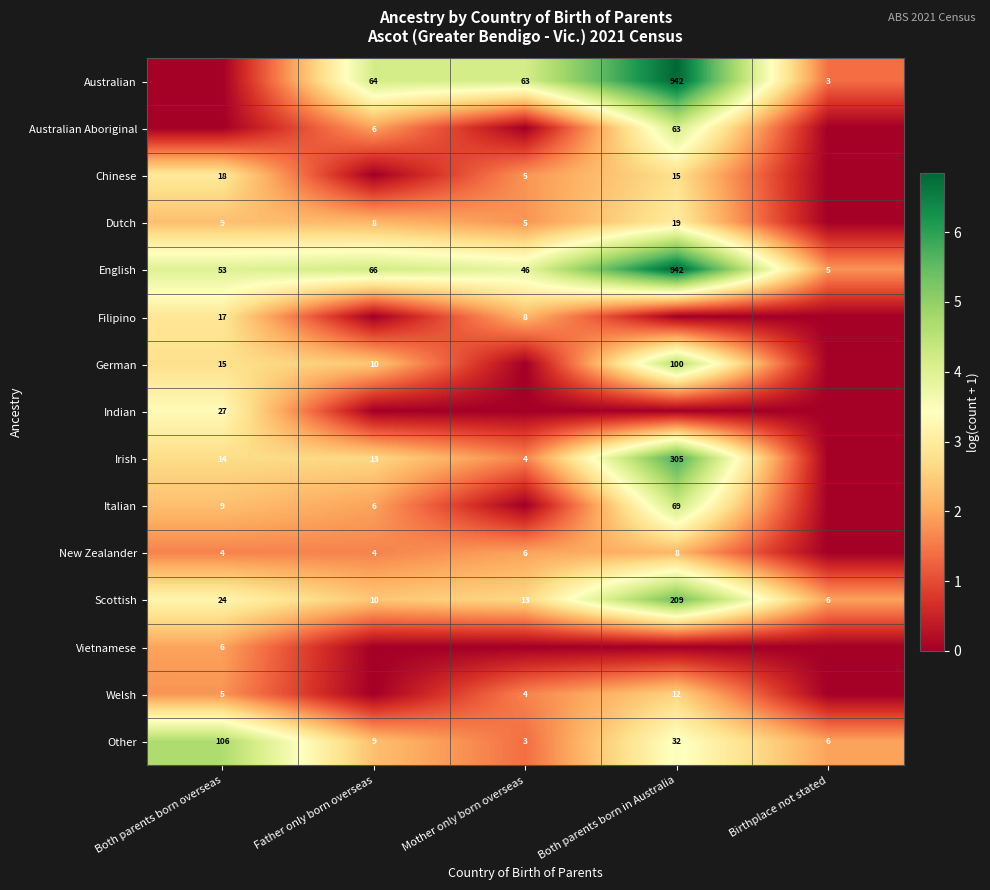

What is the total value across all series at Both parents born in Australia?

51.8